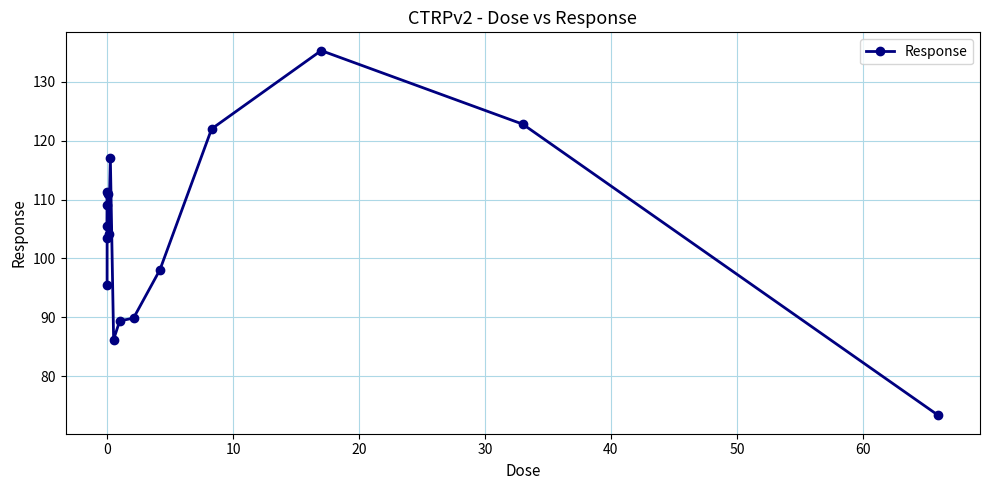

What is the difference between the maximum and minimum values?

62.0